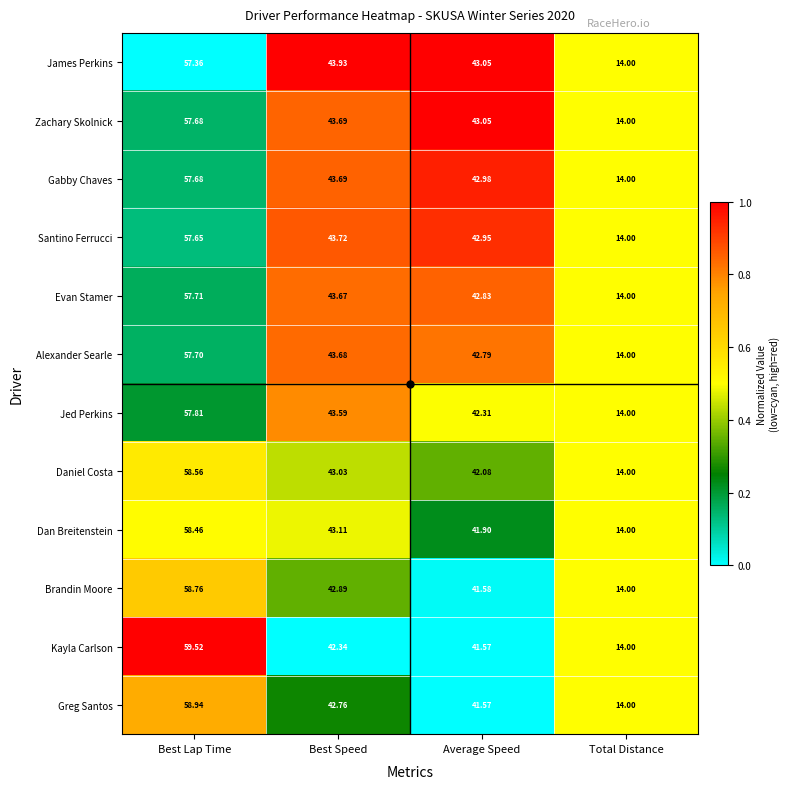

At which category is the sum across all series the highest?

Best Lap Time